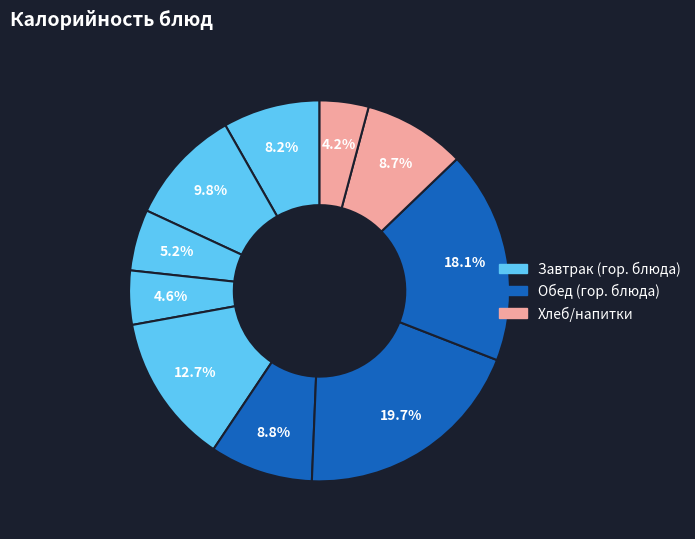

To the nearest percent, what is the average slice percentage?

10%